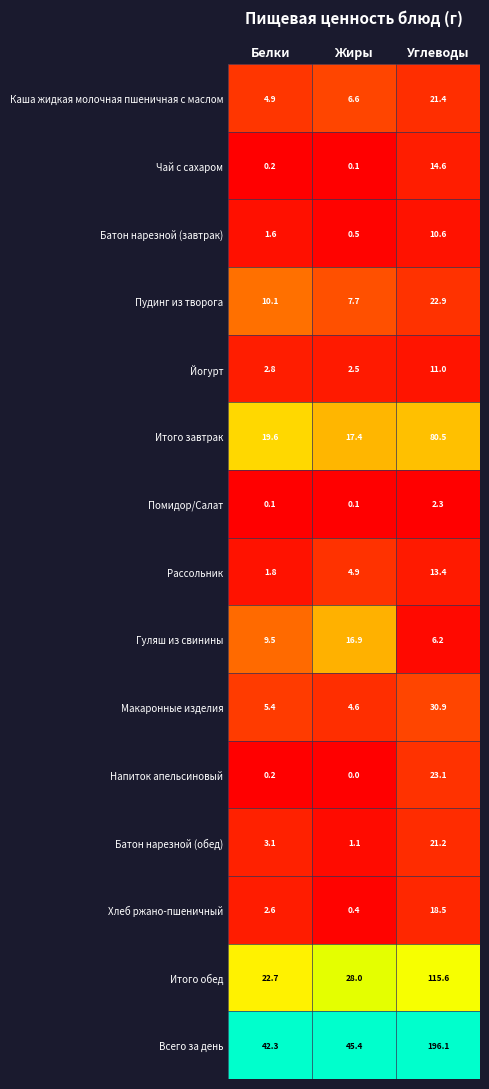

What is the spread (max minus min) of values at Углеводы?

193.8